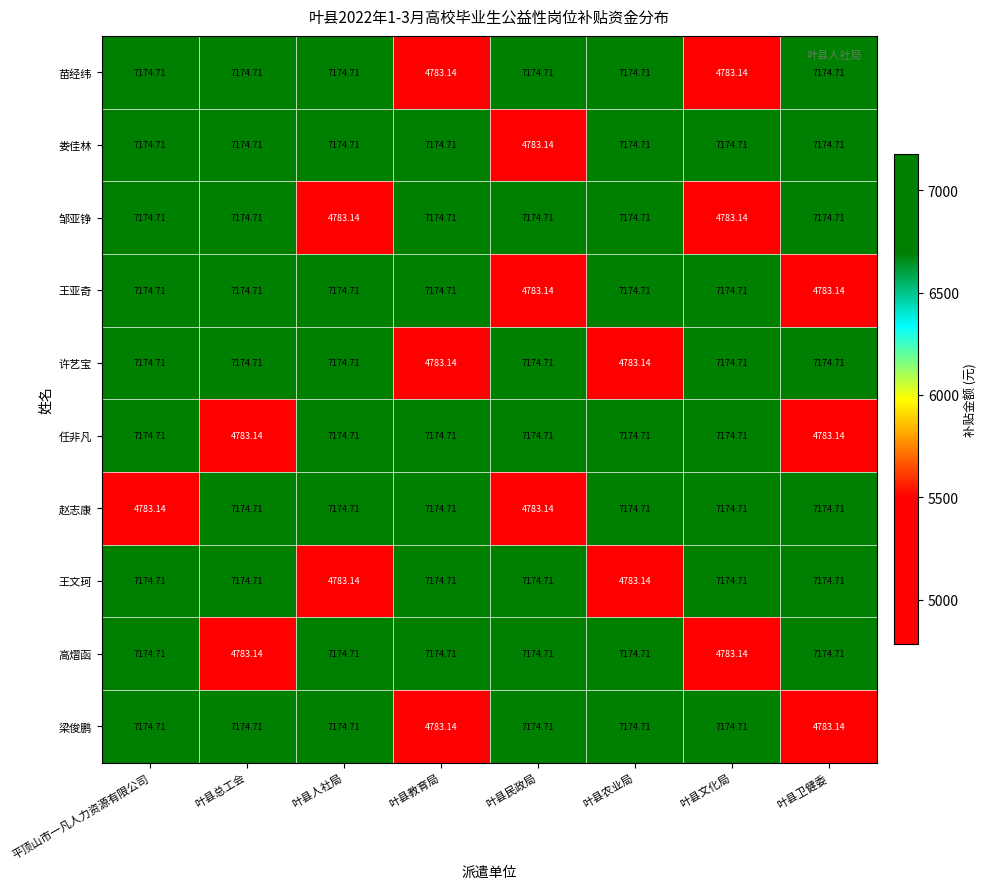

Where does the 高熠函 series first go above 7174?

平顶山市一凡人力资源有限公司